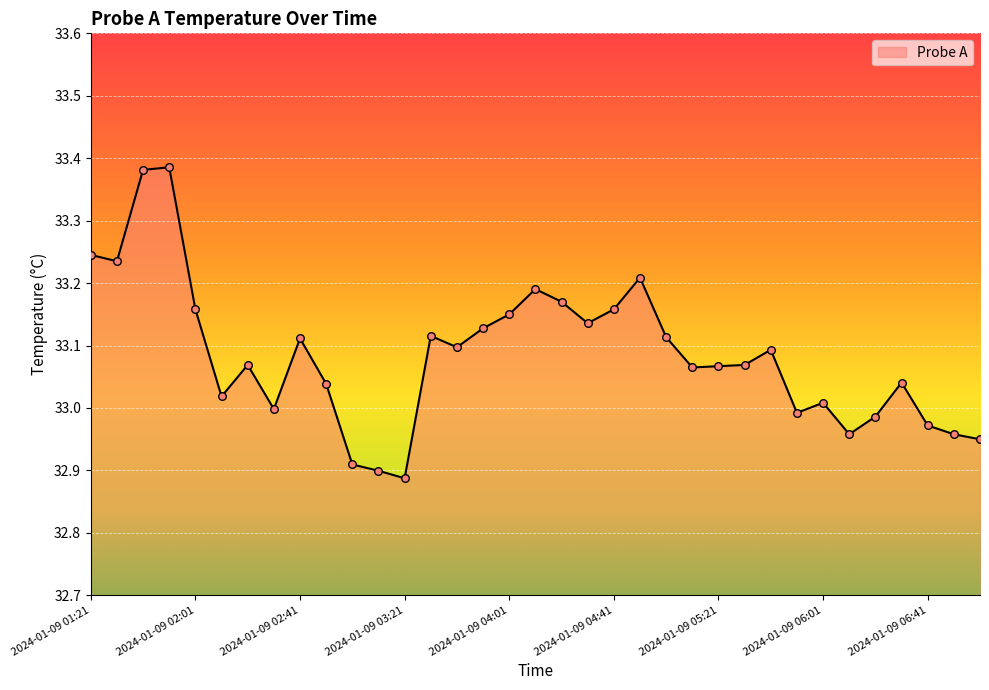

What is the difference between the maximum and minimum values?

0.5